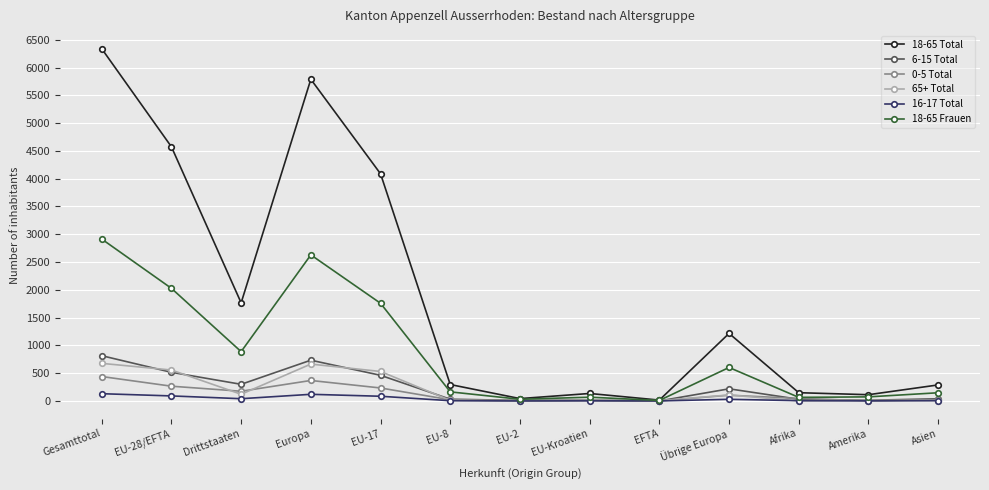

The value of 18-65 Frauen at Drittstaaten is 1312. True or false?

False